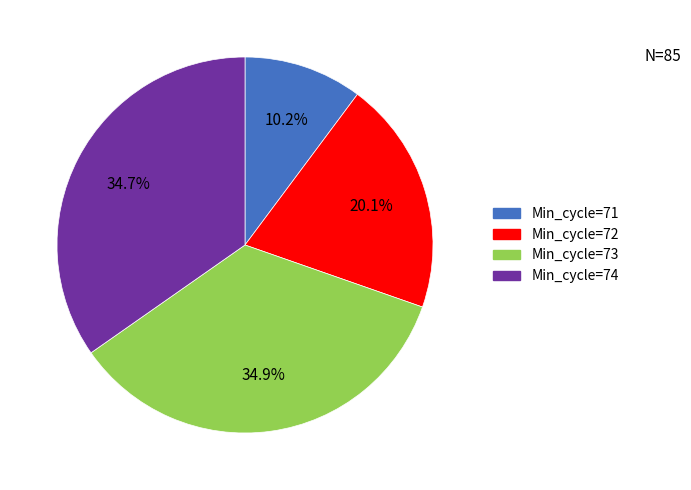

What is the ratio of the value at Min_cycle=72 to the value at Min_cycle=71?

2.0